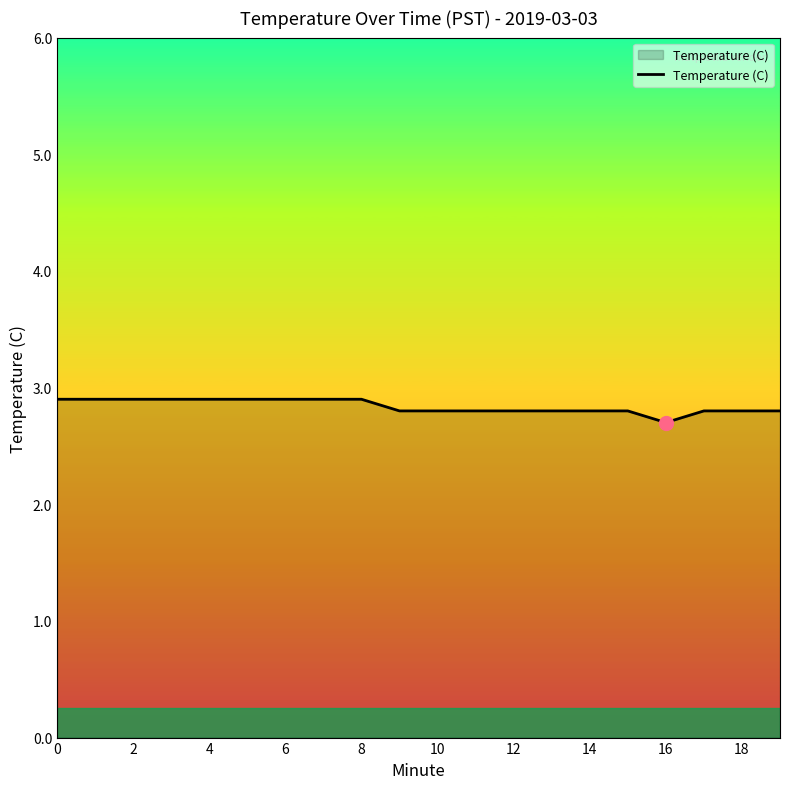

What is the smallest value displayed?

2.7